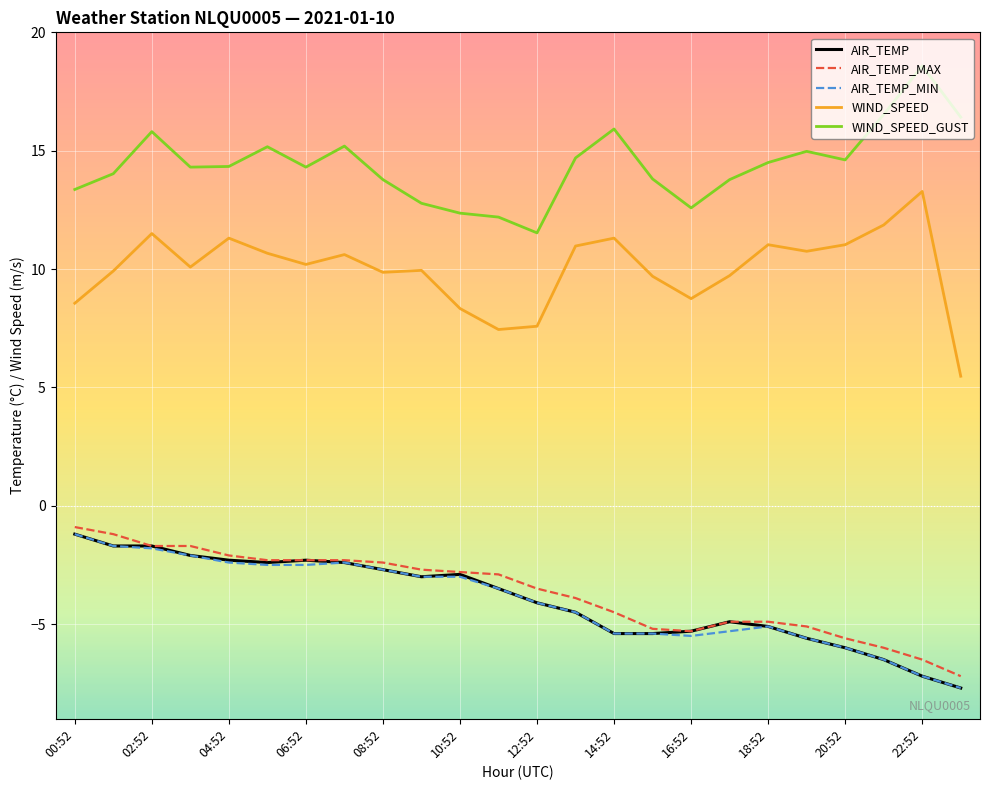

Which series has the largest total across all categories?

WIND_SPEED_GUST